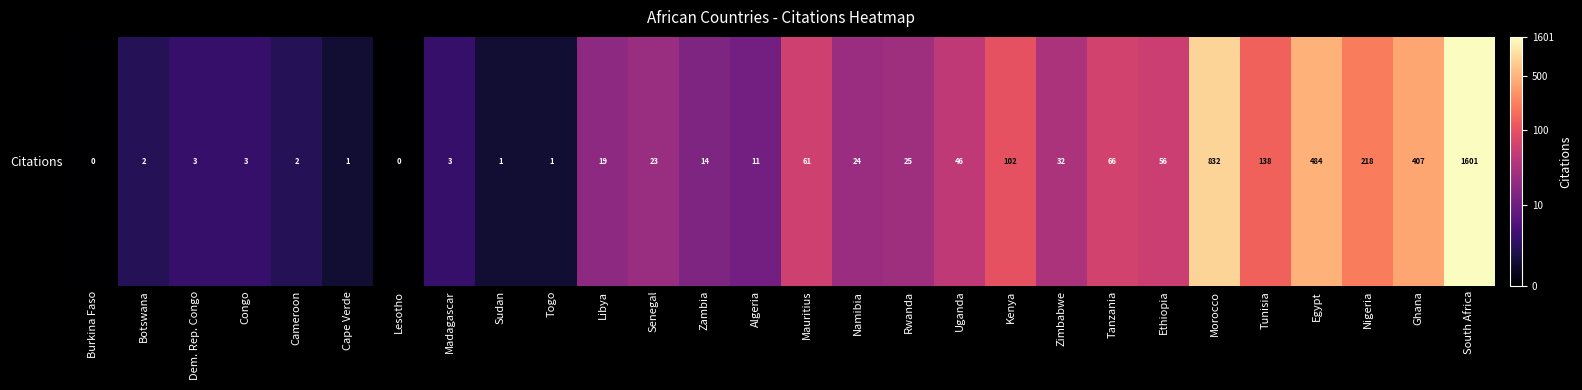

Rank the categories by value from lowest to highest.

Burkina Faso, Lesotho, Cape Verde, Sudan, Togo, Botswana, Cameroon, Dem. Rep. Congo, Congo, Madagascar, Algeria, Zambia, Libya, Senegal, Namibia, Rwanda, Zimbabwe, Uganda, Ethiopia, Mauritius, Tanzania, Kenya, Tunisia, Nigeria, Ghana, Egypt, Morocco, South Africa